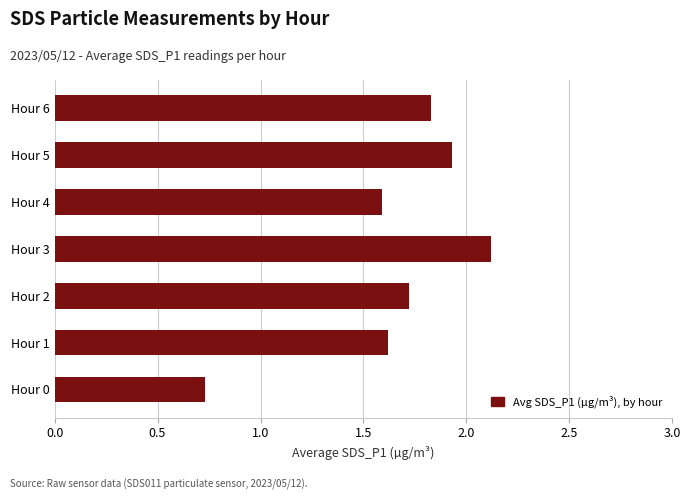

Where is the data nearest to the value 1?

Hour 0